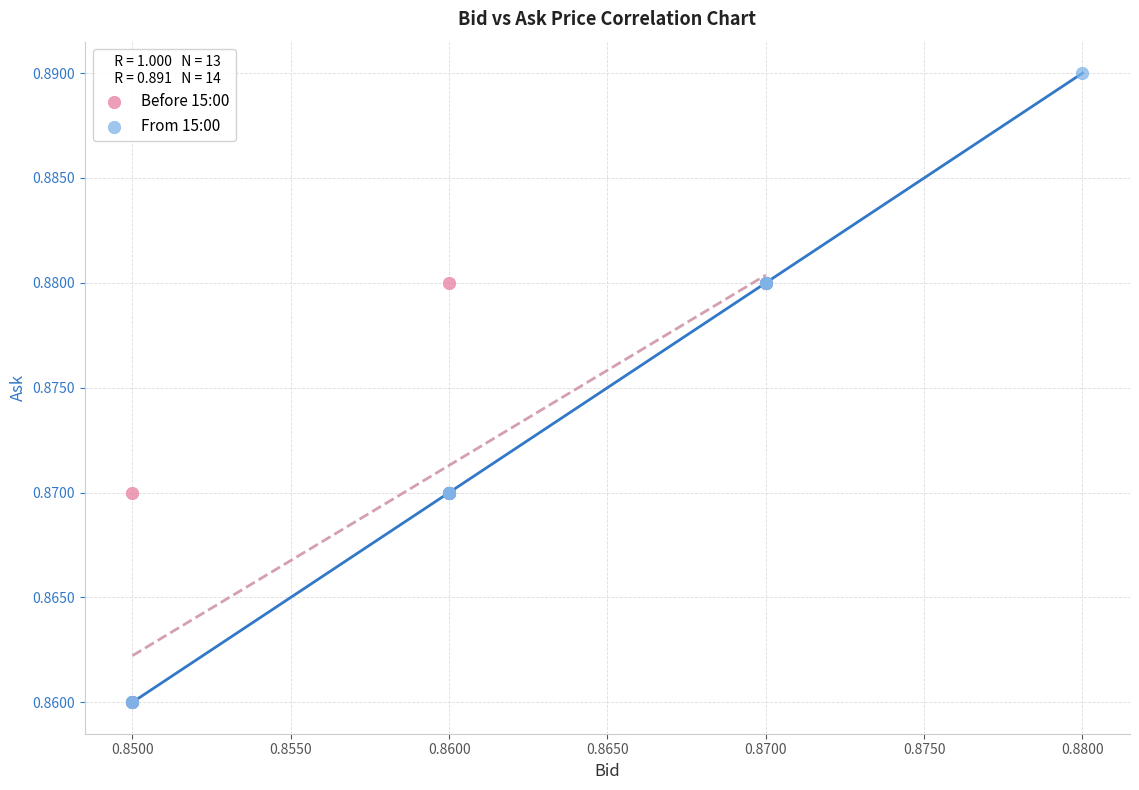

Which series has the largest Y range (max minus min)?

From 15:00